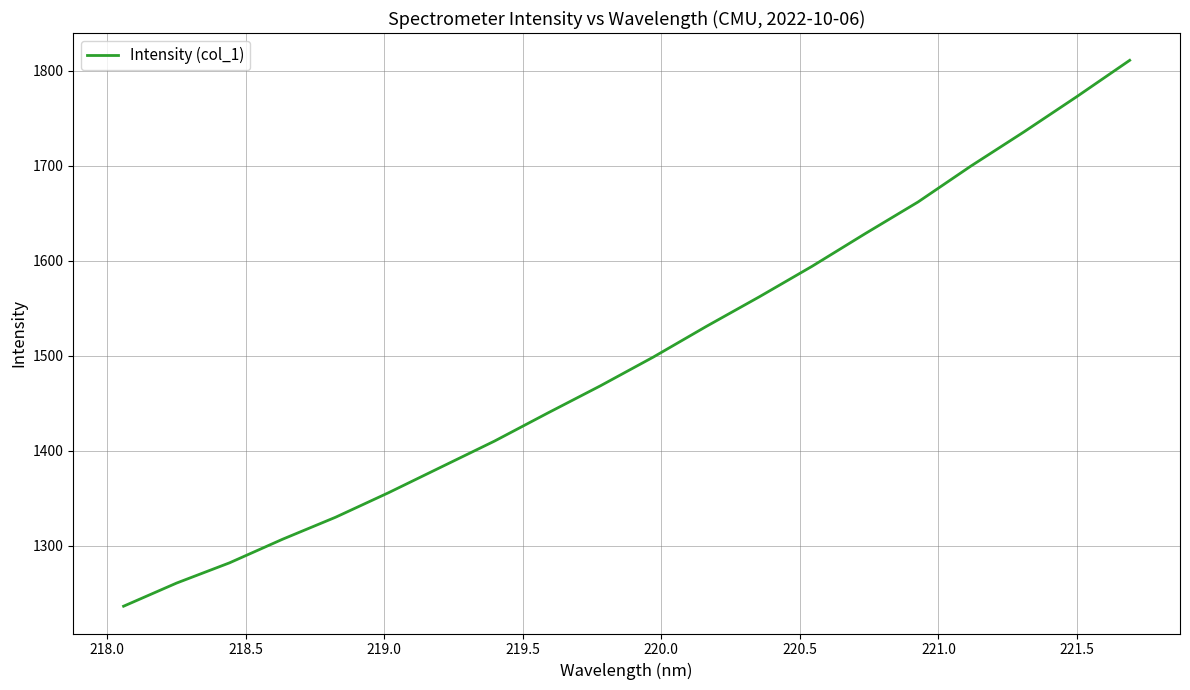

What is the minimum value shown in the chart?

1236.3